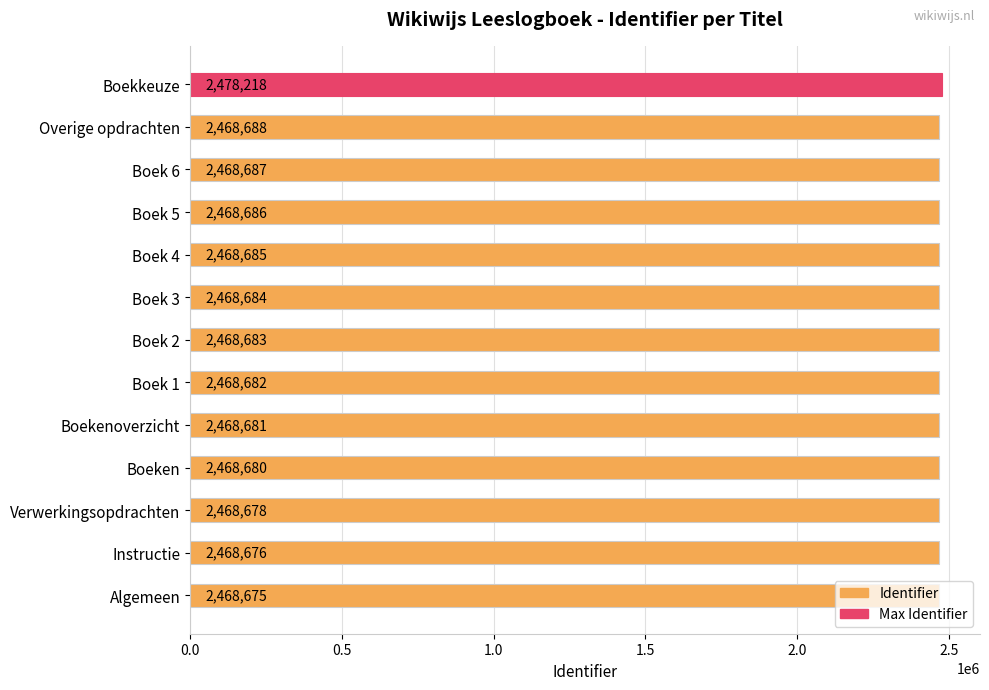

The chart shows a value of 913693 at Boekenoverzicht. True or false?

False